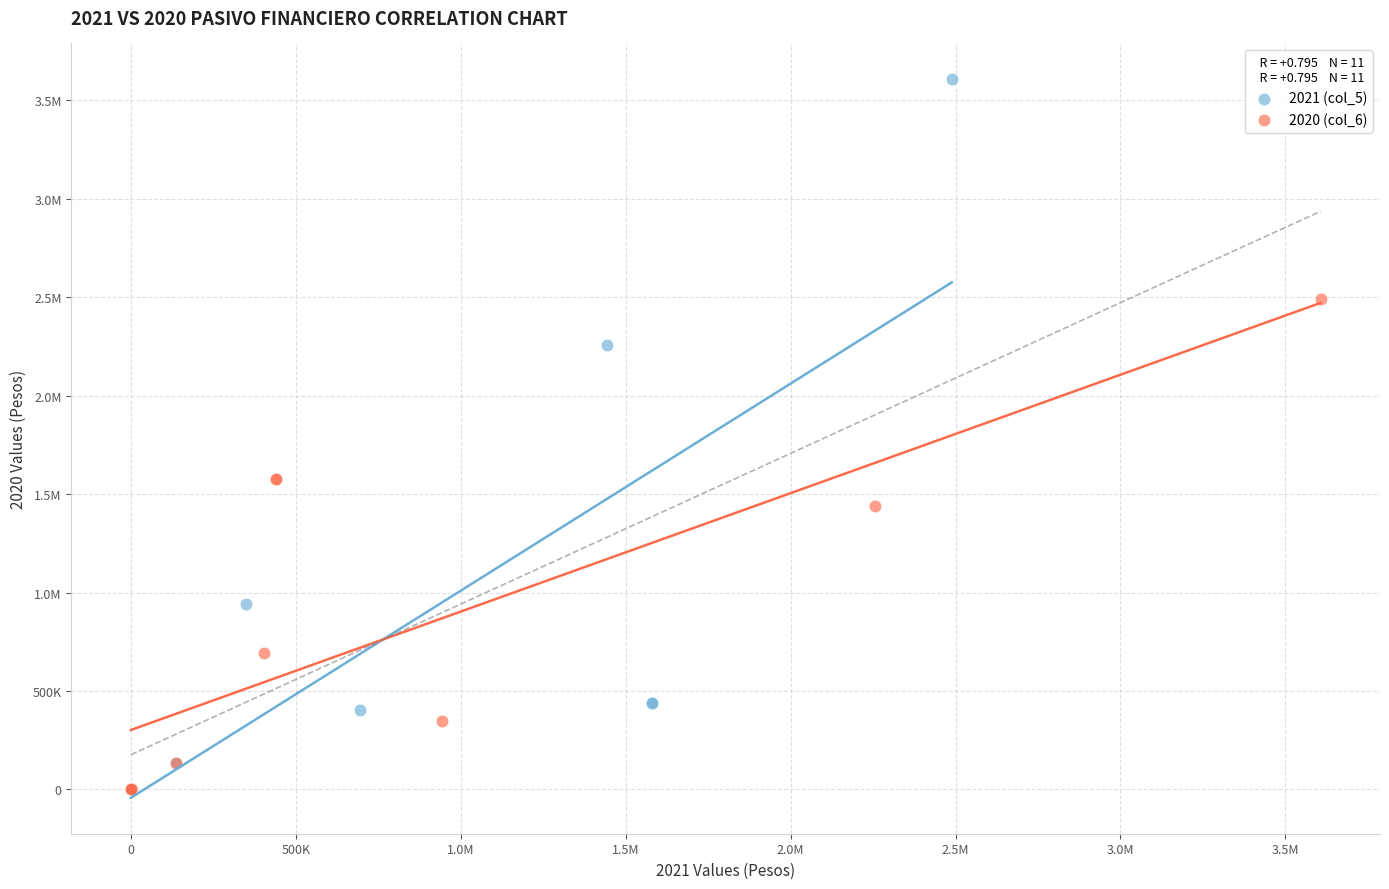

What are all the series names shown in the legend?

2021 (col_5), 2020 (col_6)